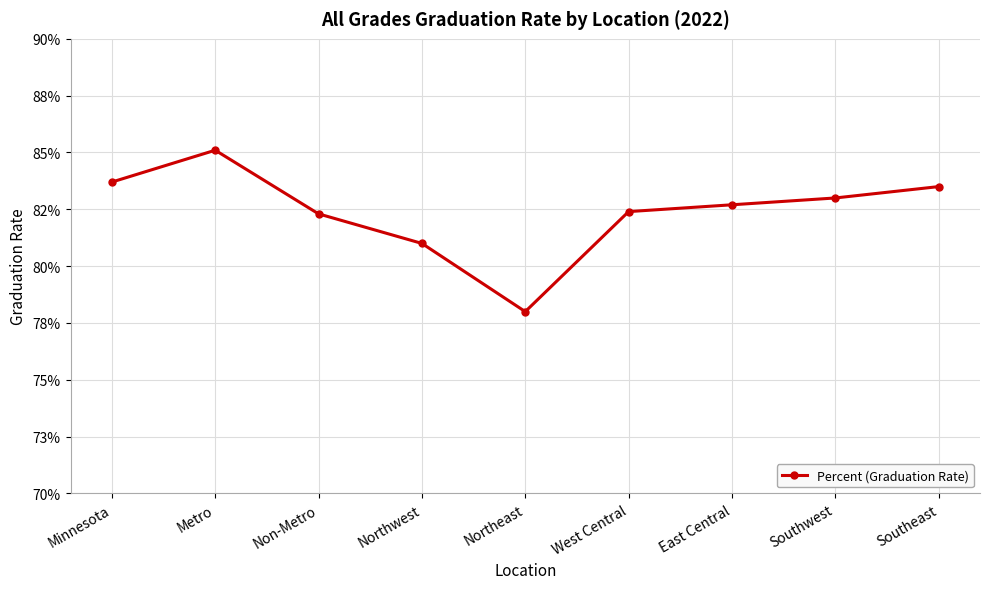

Is this an area chart (filled region under the line)?

No